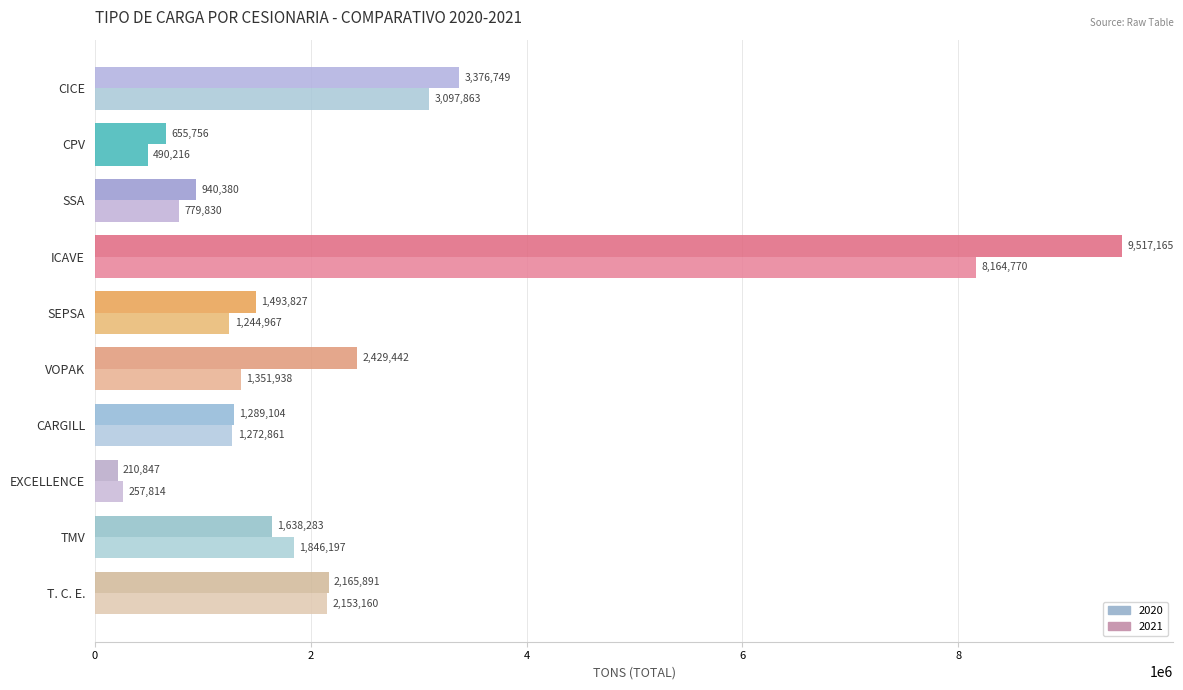

Which series has the largest total across all categories?

2021